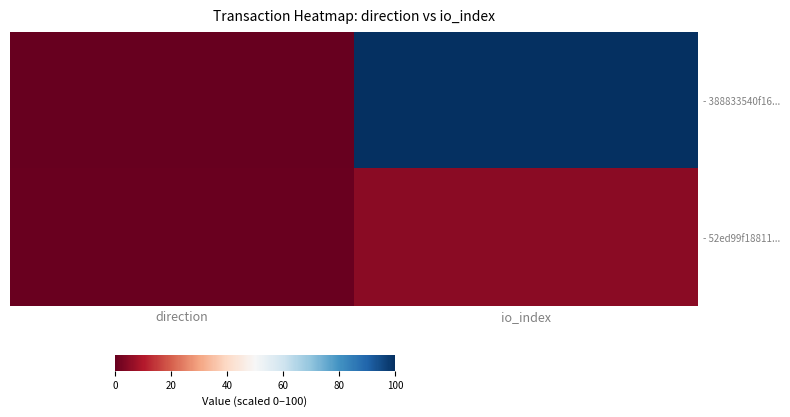

List the series in order of their peak value, highest first.

- 388833540f16..., - 52ed99f18811...